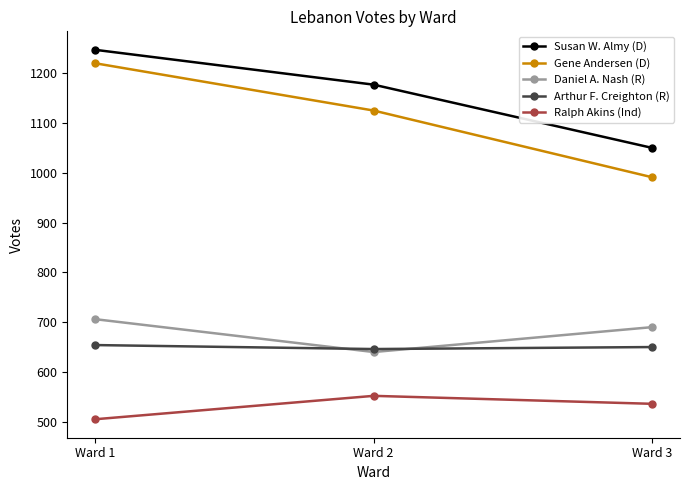

Is the value of Arthur F. Creighton (R) at Ward 1 greater than the value of Ralph Akins (Ind) at Ward 3?

Yes